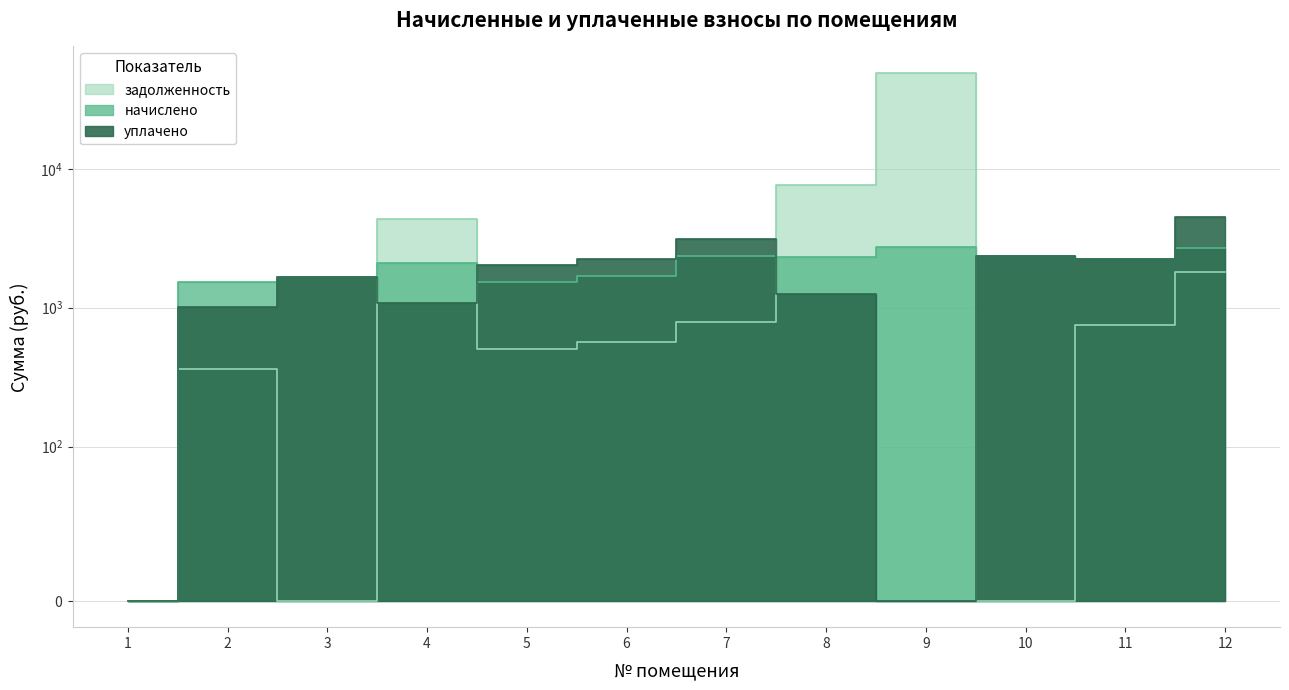

List the labels in order of начислено value, smallest first.

1, 5, 2, 3, 6, 4, 11, 8, 7, 10, 12, 9